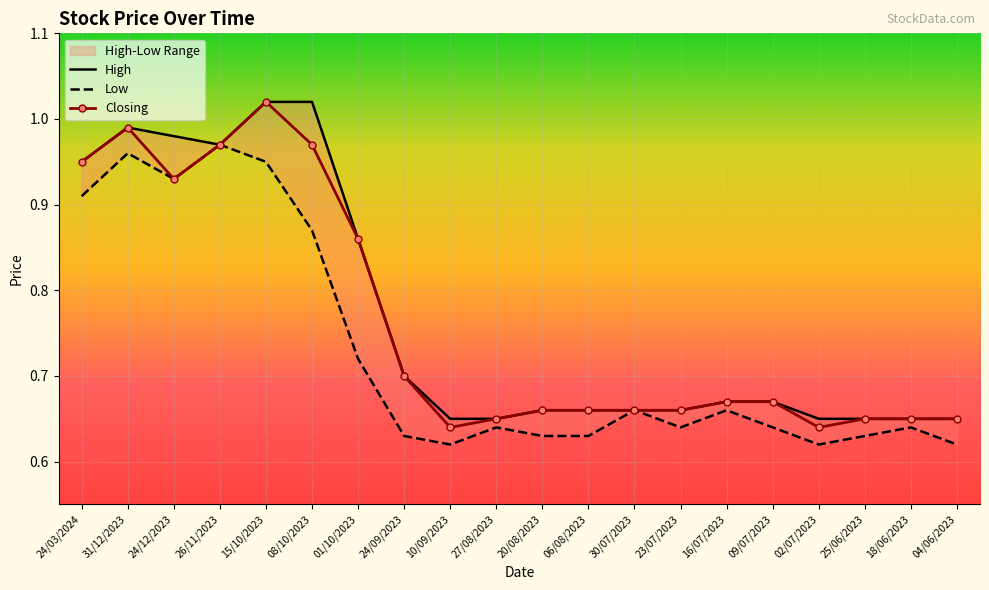

What is the total value across all series at 24/12/2023?

2.8